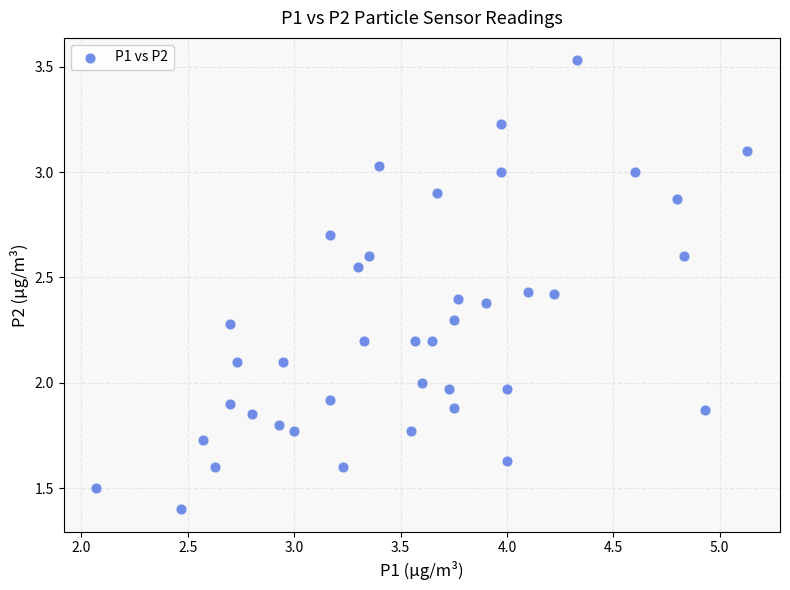

What is the range of Y values (max minus min)?

2.1